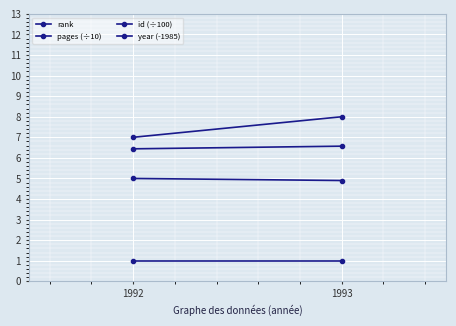

The pages (÷10) series shows 5.0 at 1992. True or false?

True